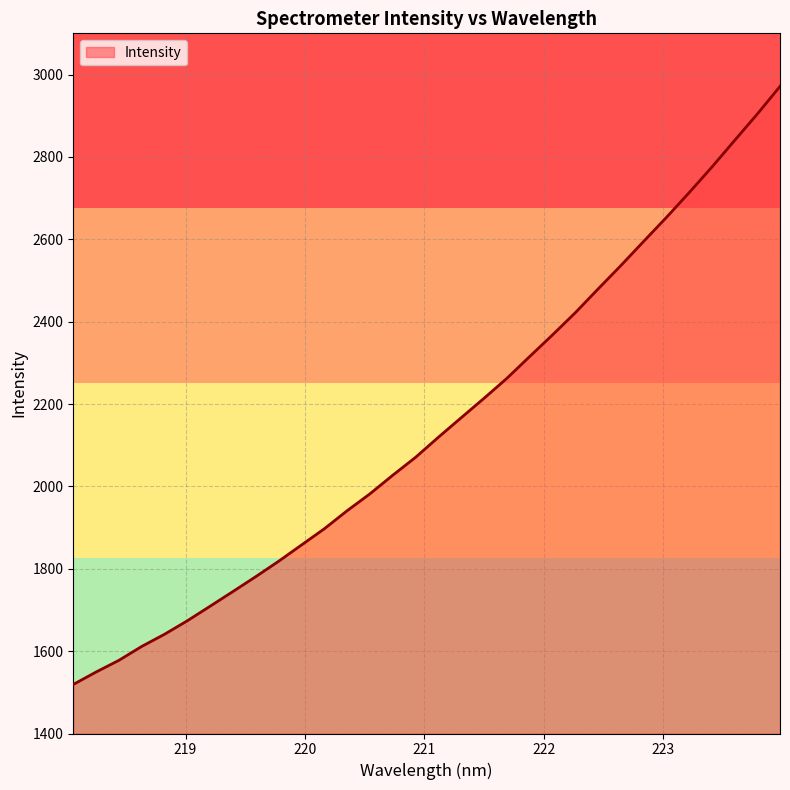

Does the chart have visible grid lines?

Yes